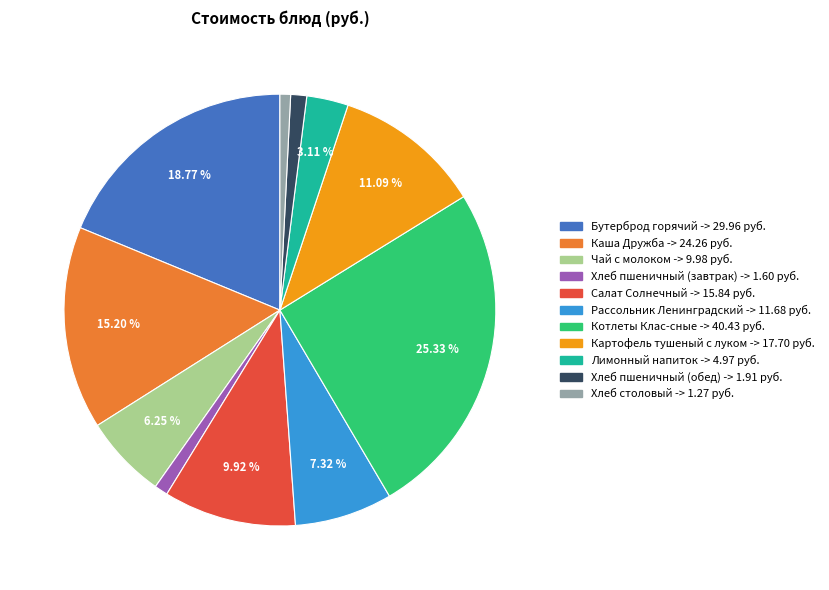

Which has a higher value, Рассольник Ленинградский or Лимонный напиток?

Рассольник Ленинградский